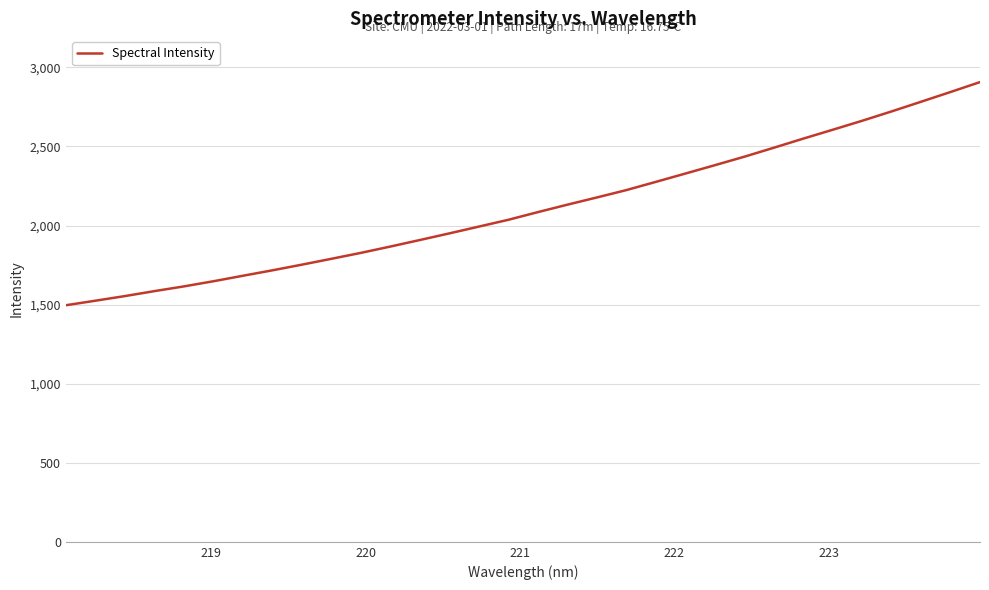

What is the sum of all values?

67551.6